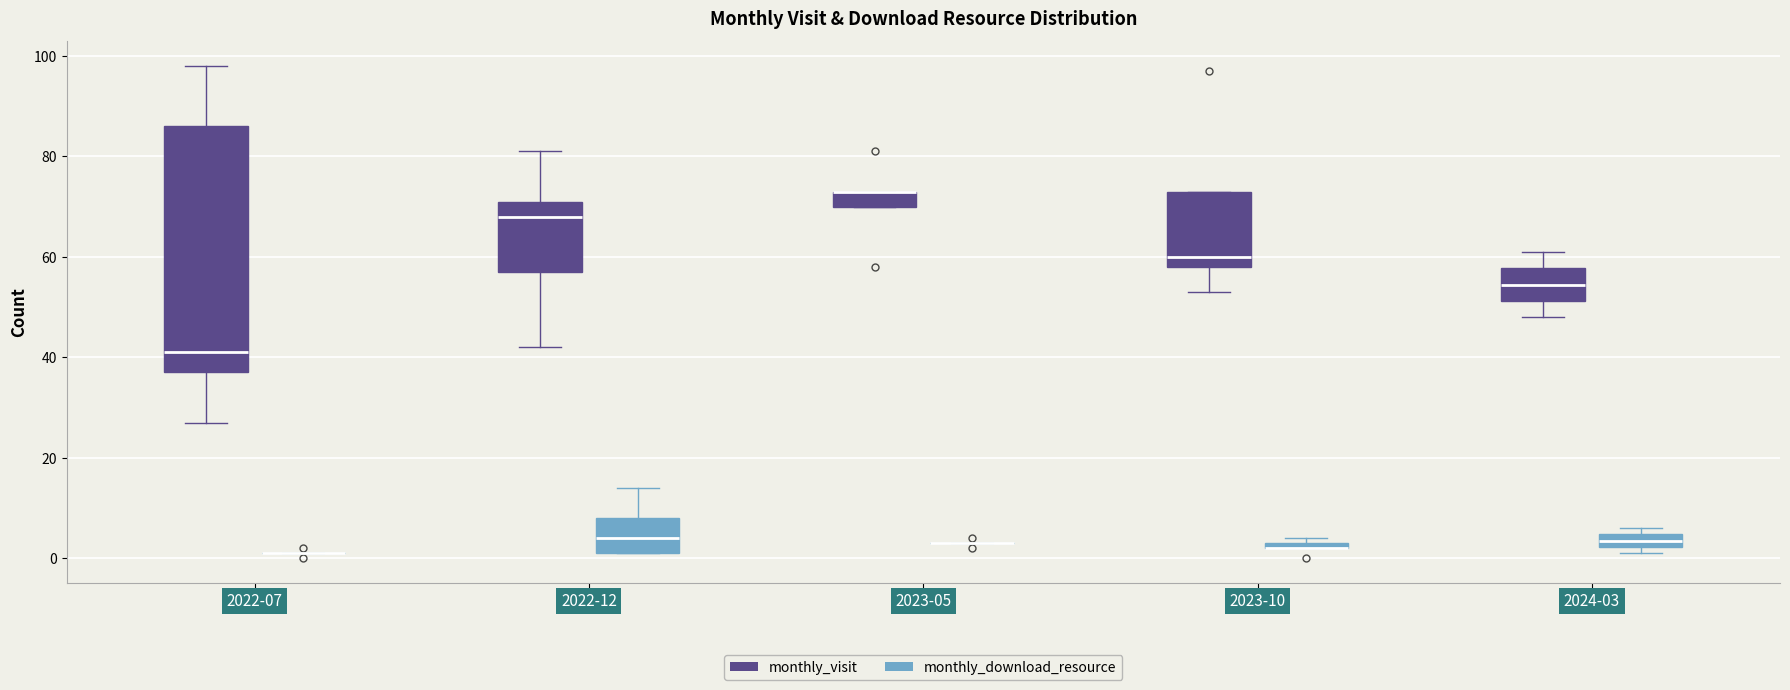

Where does the median line of the box for 2022-12 (monthly_visit) sit on the y-axis? The values are not printed on the chart, so give them approximately, as read against the axis.

68